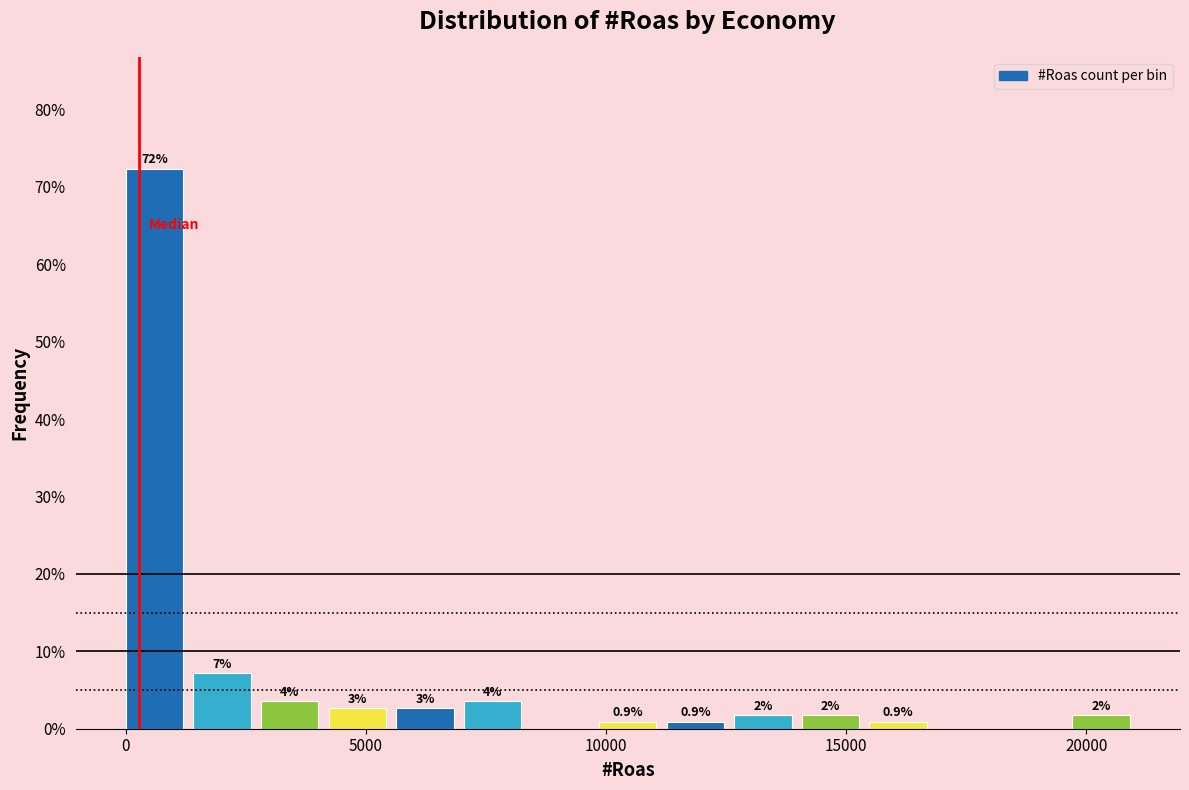

Around what value on the x-axis is the tallest bar? Give the approximate position of its centre, as read against the axis.

500